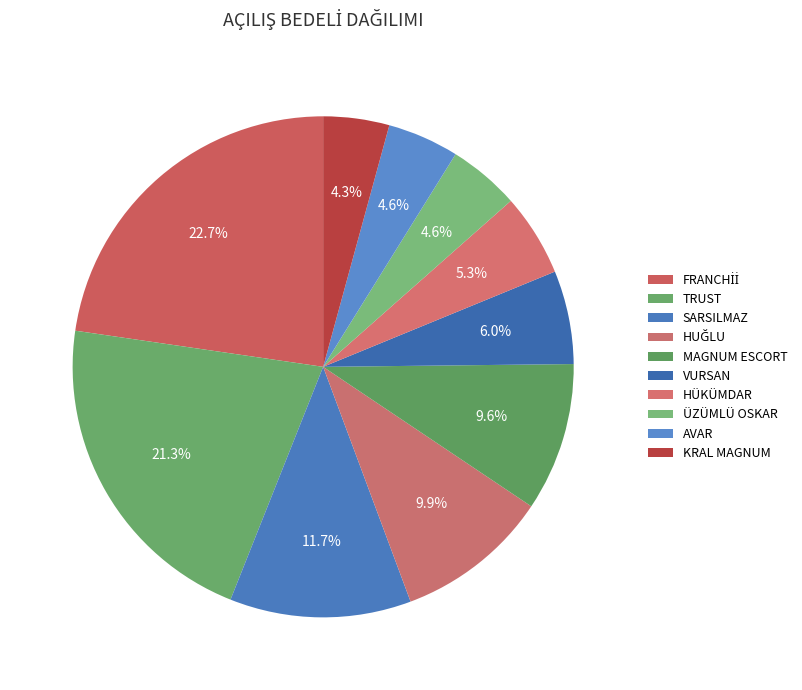

Count the number of slices in the pie.

10